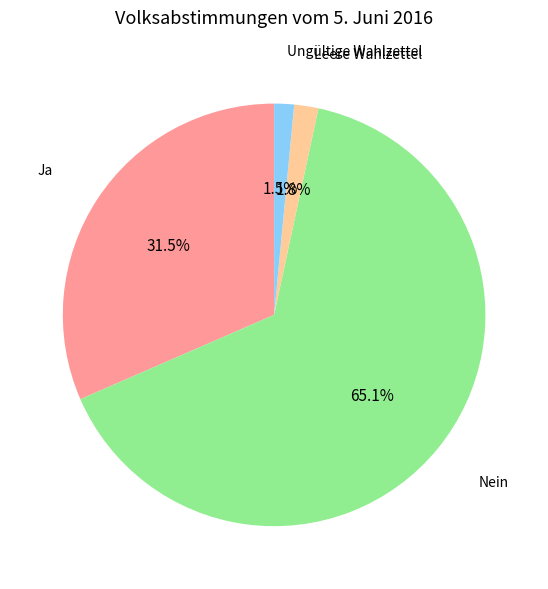

To the nearest percent, what is the average slice percentage?

25%